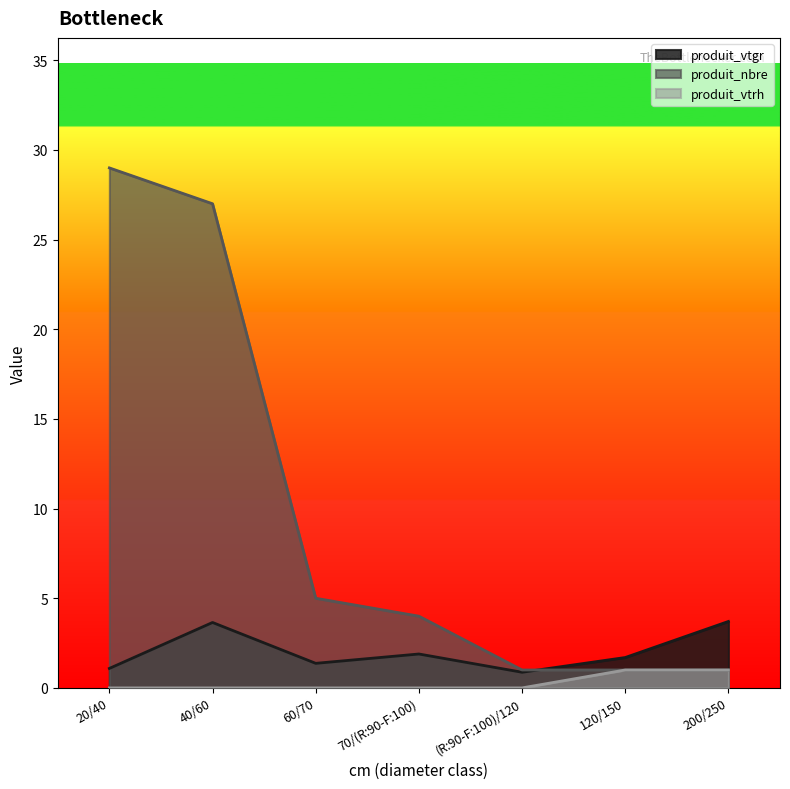

Does the chart have visible grid lines?

No